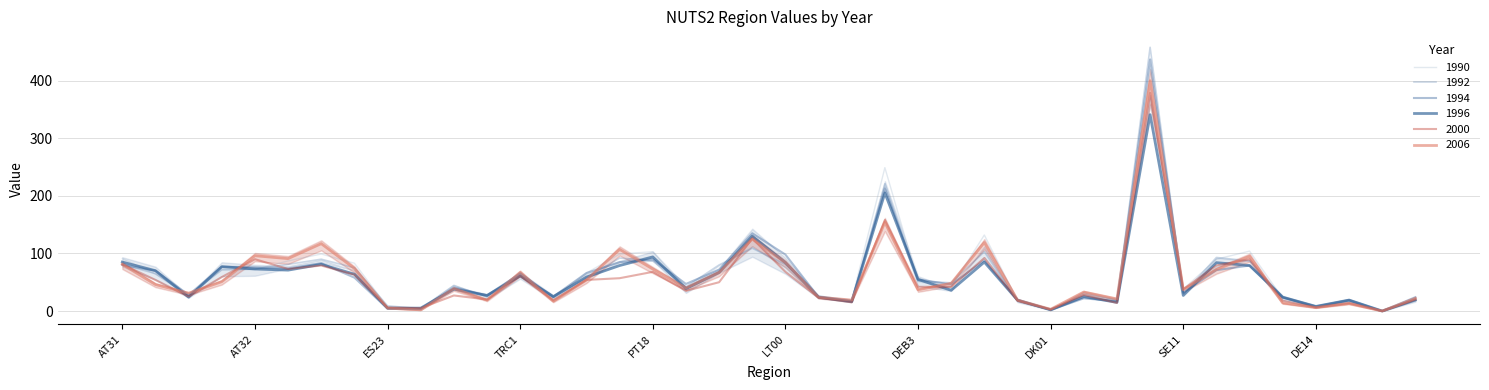

Reading left to right, list all the values displayed in this chart.

1990: AT31=91	DE12=64	BG33=27	DEB1=71	AT32=72	BE33=87	FR61=99	ES13=83	ES23=7	FI20=4	PL32=45	DE73=24	TRC1=66	DED4=23	EL64=66	PL51=99	PT18=103	EL63=37	PL21=78	AT33=111	LT00=76	EL41=26	FR10=19	ITC4=249	DEB3=51	FR83=41	CZ05=132	UKL1=18	DK01=2	ES53=28	FR22=20	RO11=421	SE11=38	AT21=90	CZ03=104	DE11=22	DE14=7	DE27=17	CH03=0	EL62=19
1992: AT31=81	DE12=65	BG33=27	DEB1=72	AT32=73	BE33=81	FR61=90	ES13=75	ES23=9	FI20=4	PL32=44	DE73=25	TRC1=66	DED4=23	EL64=58	PL51=92	PT18=87	EL63=42	PL21=80	AT33=109	LT00=81	EL41=26	FR10=18	ITC4=221	DEB3=52	FR83=49	CZ05=103	UKL1=17	DK01=2	ES53=31	FR22=19	RO11=458	SE11=30	AT21=93	CZ03=87	DE11=23	DE14=7	DE27=17	CH03=0	EL62=23
1994: AT31=80	DE12=70	BG33=28	DEB1=77	AT32=76	BE33=74	FR61=83	ES13=58	ES23=4	FI20=3	PL32=41	DE73=27	TRC1=65	DED4=25	EL64=66	PL51=85	PT18=90	EL63=47	PL21=72	AT33=135	LT00=98	EL41=24	FR10=17	ITC4=213	DEB3=55	FR83=46	CZ05=88	UKL1=19	DK01=2	ES53=22	FR22=17	RO11=437	SE11=32	AT21=71	CZ03=79	DE11=24	DE14=8	DE27=19	CH03=0	EL62=24
1996: AT31=85	DE12=70	BG33=24	DEB1=77	AT32=73	BE33=71	FR61=81	ES13=64	ES23=5	FI20=5	PL32=38	DE73=27	TRC1=61	DED4=25	EL64=59	PL51=79	PT18=94	EL63=39	PL21=67	AT33=130	LT00=84	EL41=24	FR10=16	ITC4=205	DEB3=55	FR83=36	CZ05=85	UKL1=19	DK01=2	ES53=25	FR22=15	RO11=341	SE11=27	AT21=84	CZ03=79	DE11=24	DE14=8	DE27=19	CH03=0	EL62=19
2000: AT31=81	DE12=54	BG33=25	DEB1=59	AT32=90	BE33=73	FR61=79	ES13=63	ES23=6	FI20=5	PL32=27	DE73=20	TRC1=61	DED4=19	EL64=54	PL51=57	PT18=68	EL63=35	PL21=50	AT33=126	LT00=68	EL41=23	FR10=15	ITC4=158	DEB3=42	FR83=42	CZ05=92	UKL1=18	DK01=3	ES53=28	FR22=14	RO11=379	SE11=38	AT21=79	CZ03=90	DE11=18	DE14=6	DE27=14	CH03=0	EL62=20
2006: AT31=81	DE12=46	BG33=31	DEB1=51	AT32=96	BE33=91	FR61=117	ES13=74	ES23=5	FI20=2	PL32=39	DE73=19	TRC1=67	DED4=17	EL64=54	PL51=107	PT18=73	EL63=40	PL21=67	AT33=125	LT00=84	EL41=24	FR10=19	ITC4=154	DEB3=37	FR83=48	CZ05=119	UKL1=19	DK01=3	ES53=33	FR22=21	RO11=400	SE11=37	AT21=72	CZ03=95	DE11=14	DE14=6	DE27=13	CH03=0	EL62=22